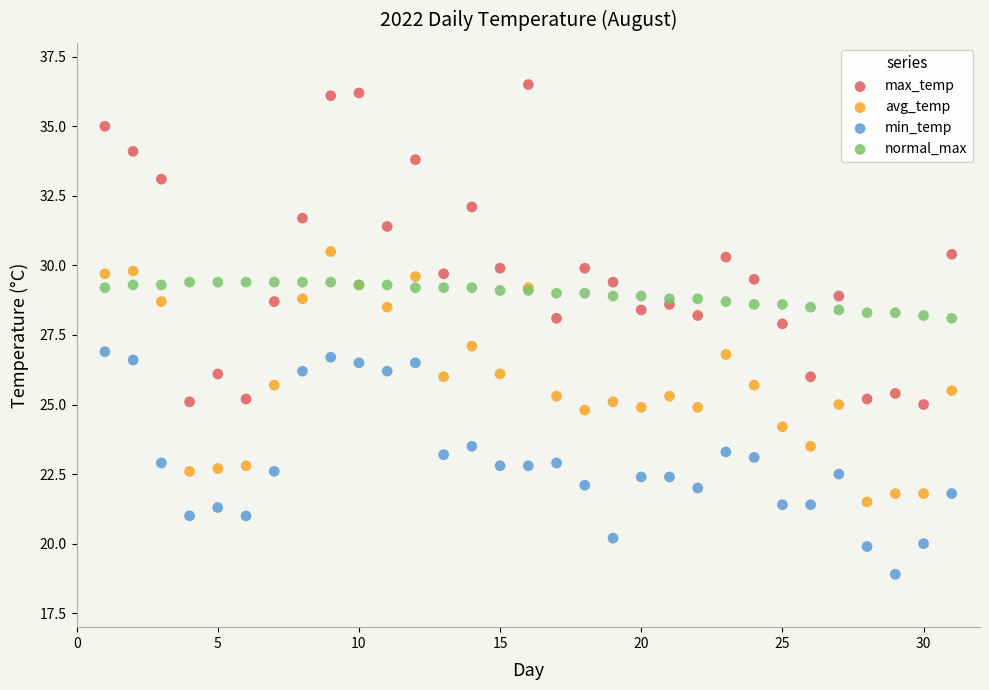

Which series has the largest Y range (max minus min)?

max_temp